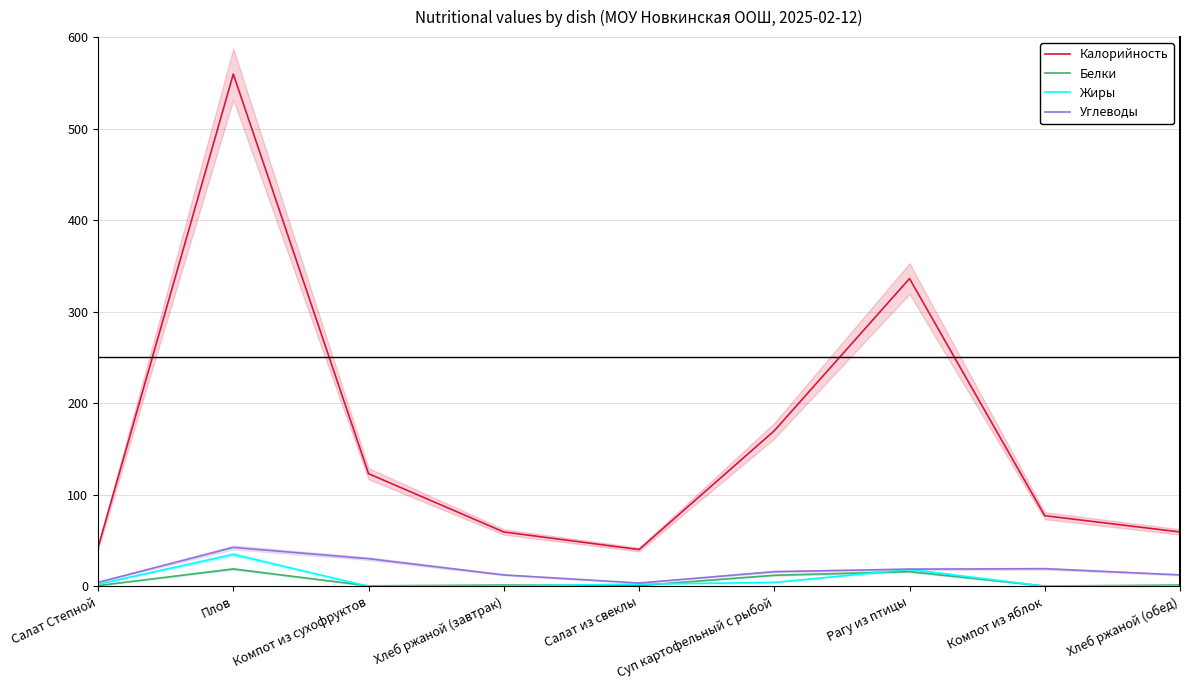

What is the label of the 1st point from the left?

Салат Степной